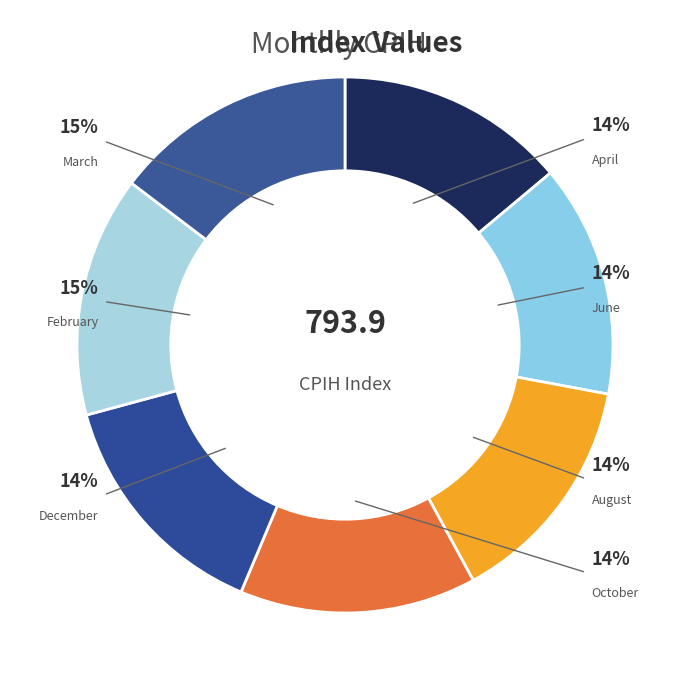

How many slices are in this pie chart?

7